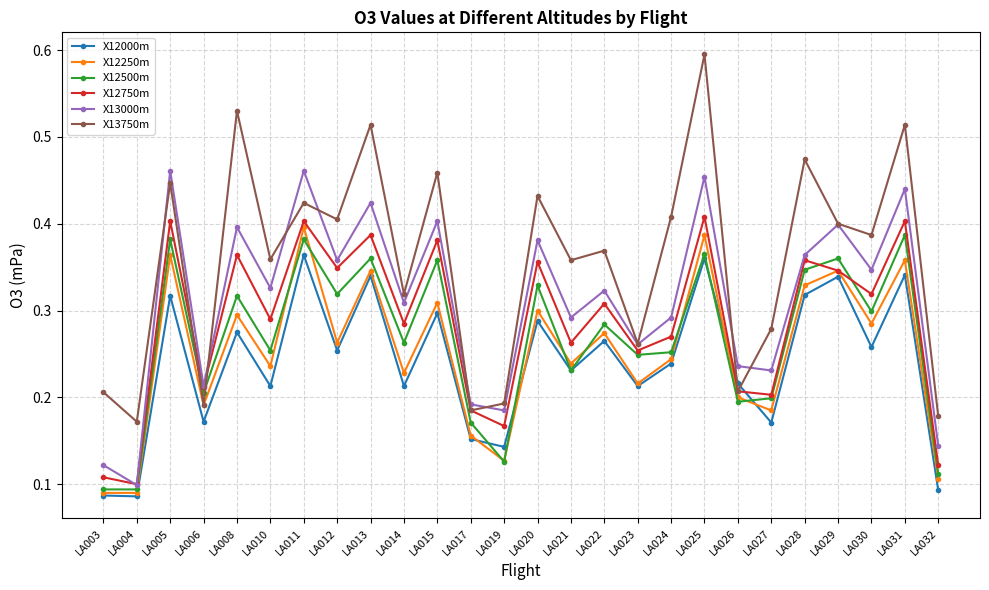

What is the greatest value displayed?

0.6